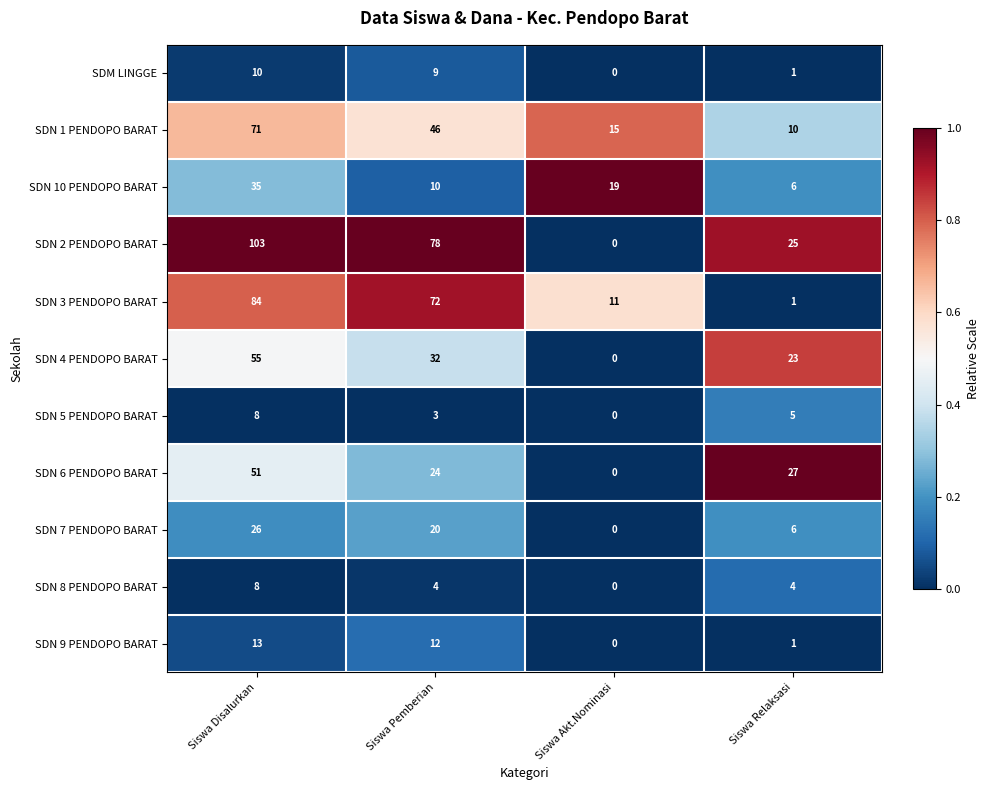

The SDN 10 PENDOPO BARAT series shows 10 at Siswa Pemberian. True or false?

True